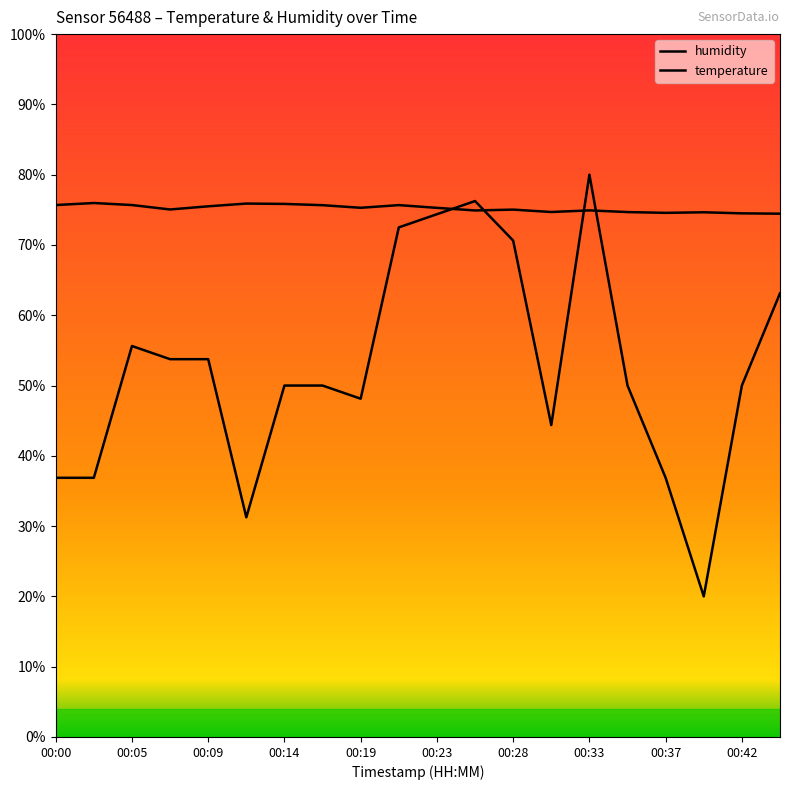

Does the chart have visible grid lines?

No